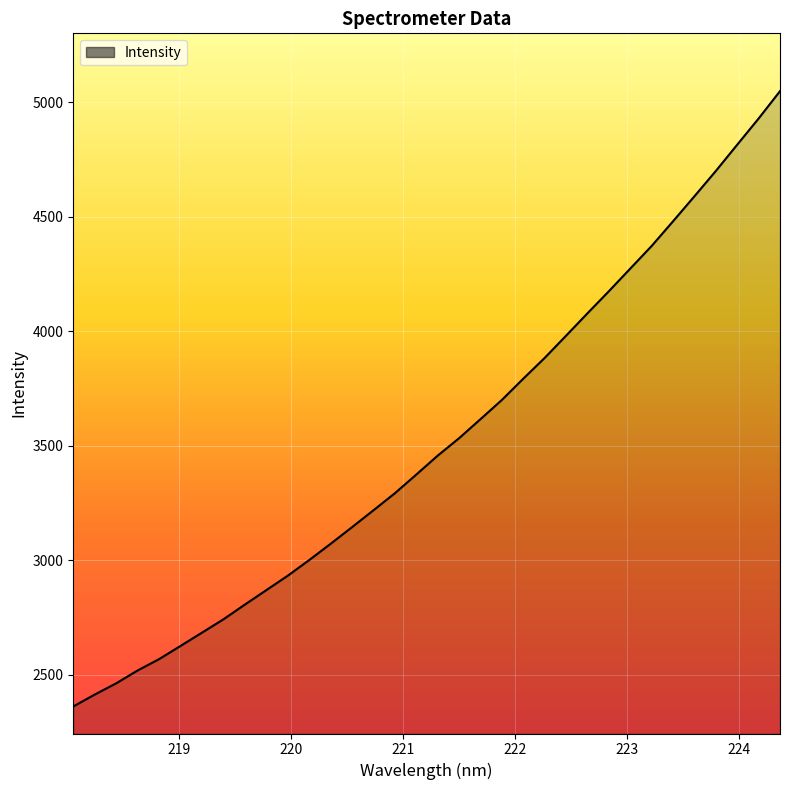

What is the greatest value displayed?

5048.1